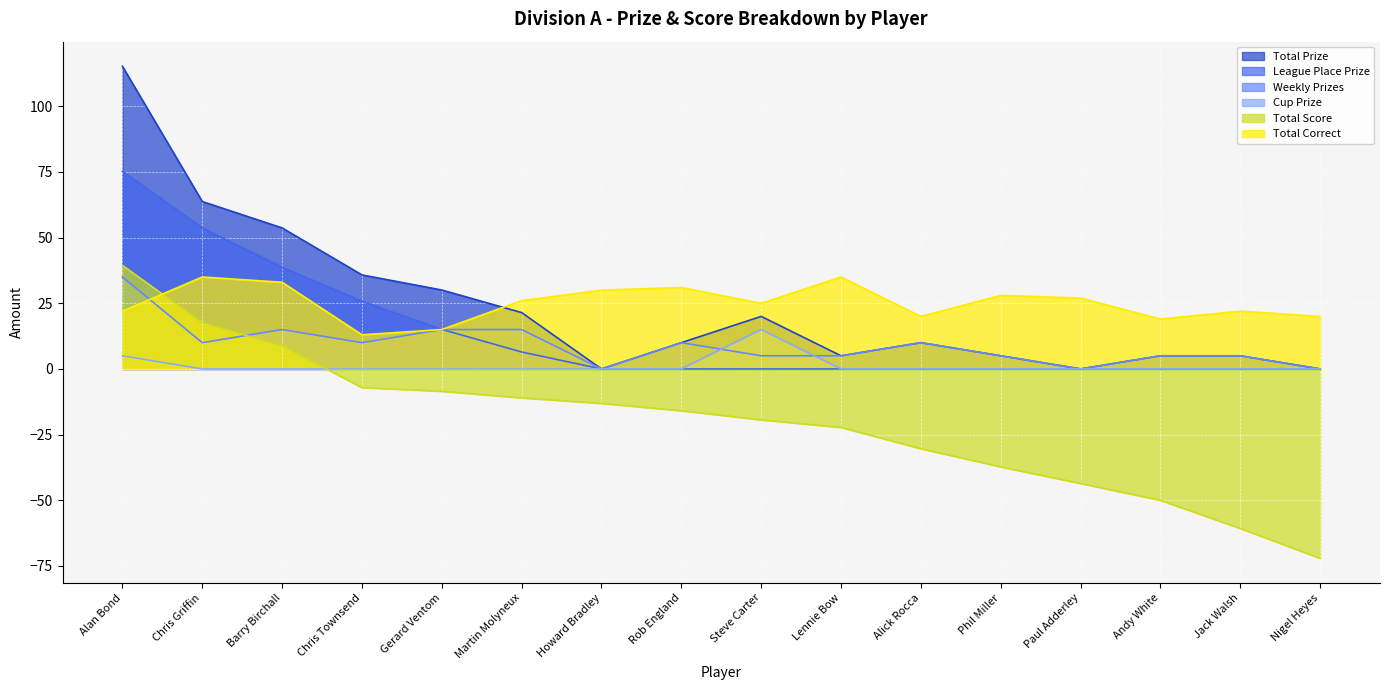

What are all the series names shown in the legend?

Total Prize, League Place Prize, Weekly Prizes, Cup Prize, Total Score, Total Correct